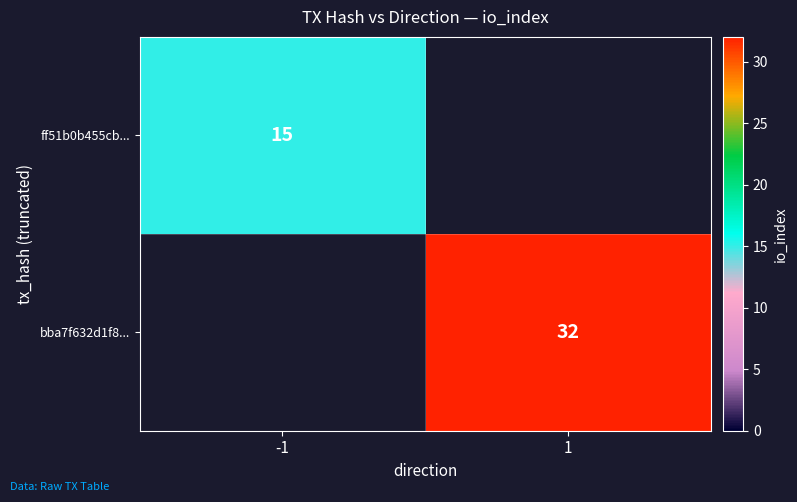

What is the minimum value shown in the chart?

15.0